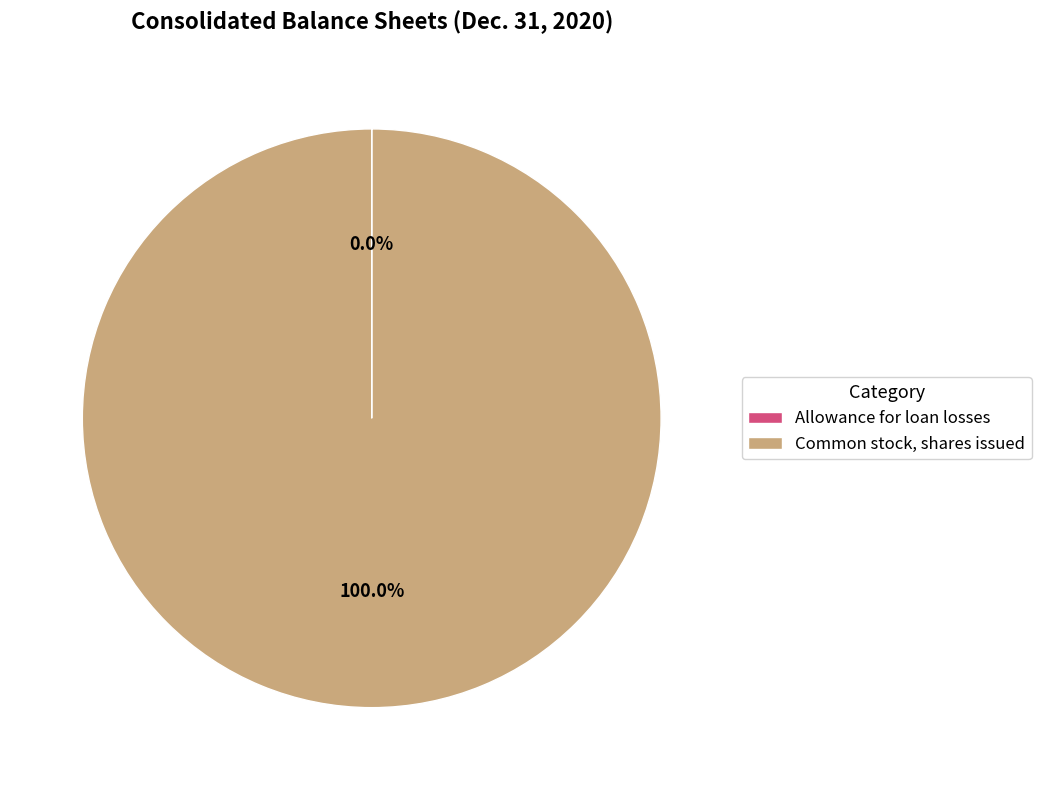

To the nearest percent, what is the average slice percentage?

50%